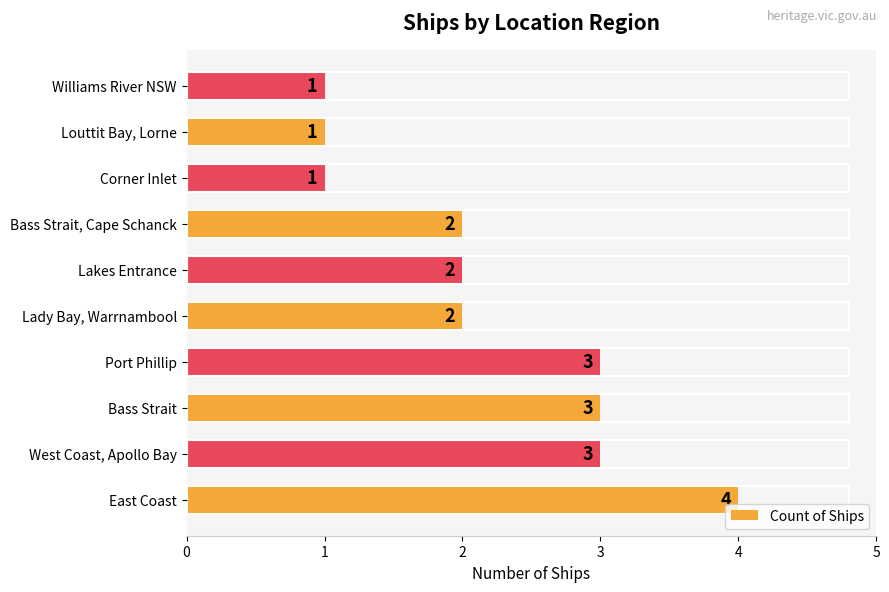

Reading top to bottom, what are all the values shown in this chart?

Williams River NSW=1	Louttit Bay, Lorne=1	Corner Inlet=1	Bass Strait, Cape Schanck=2	Lakes Entrance=2	Lady Bay, Warrnambool=2	Port Phillip=3	Bass Strait=3	West Coast, Apollo Bay=3	East Coast=4